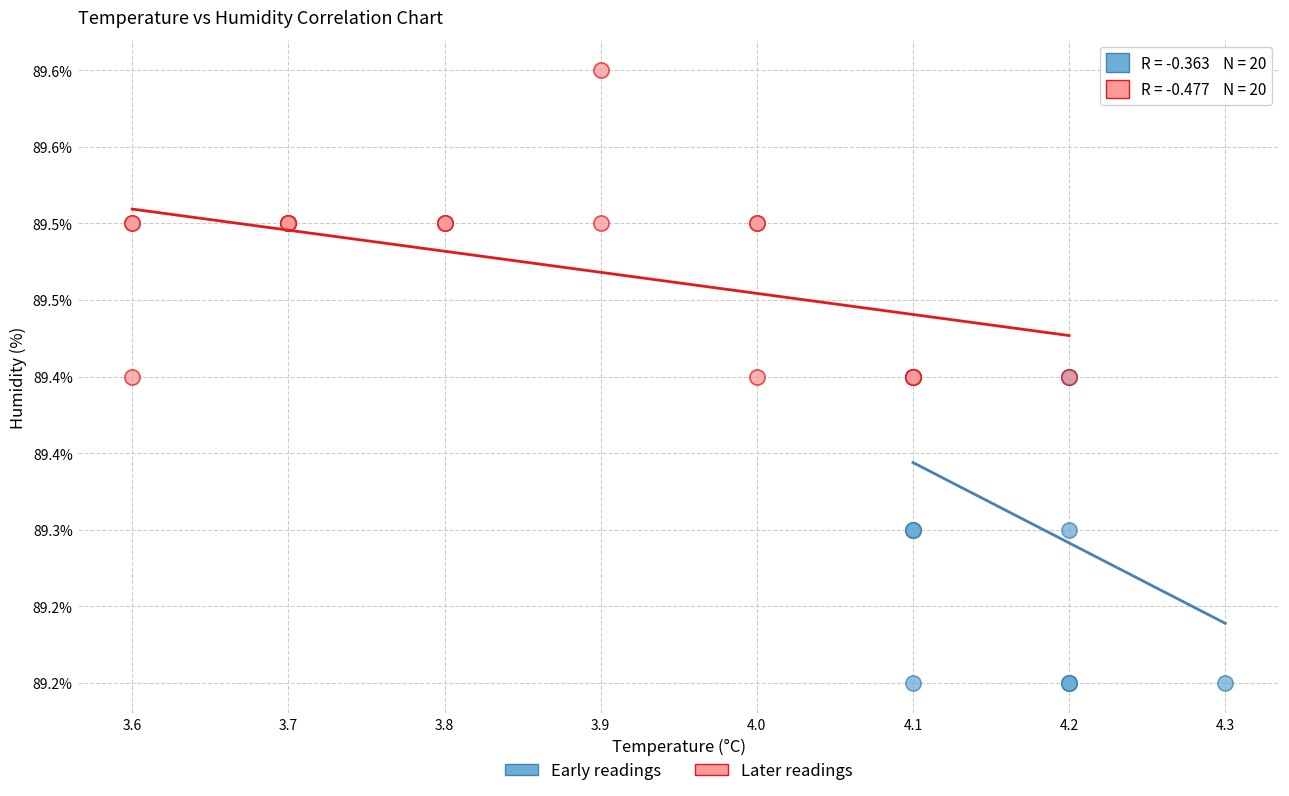

What are all the series names shown in the legend?

Early readings, Later readings